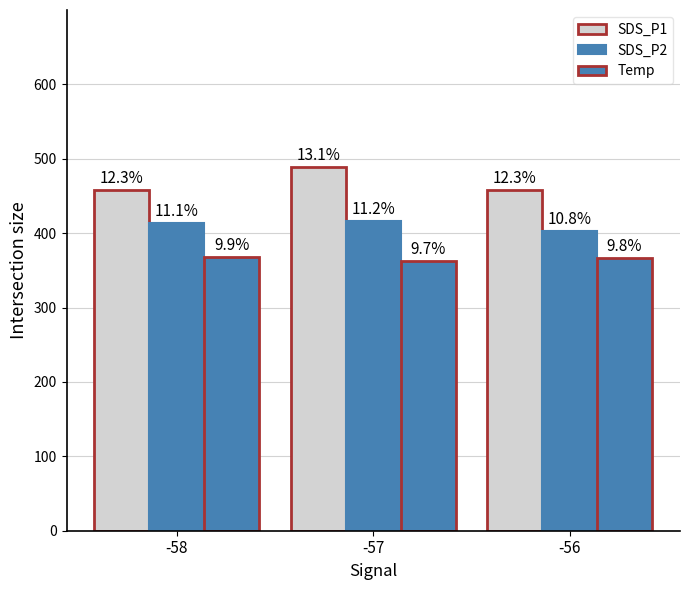

How many groups of bars are there?

3